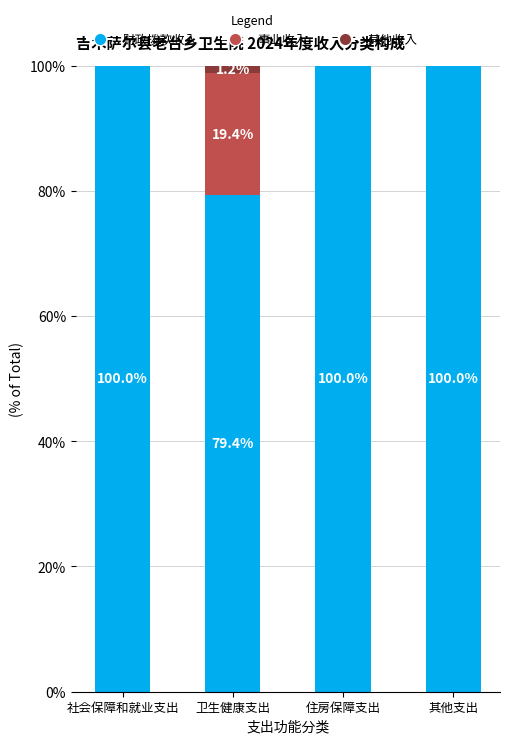

What is the total value across all series at 其他支出?

100.0